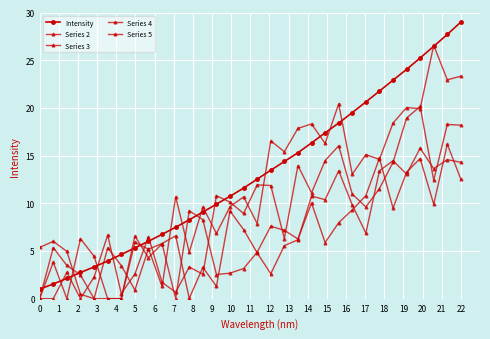

Does the chart display data point markers on the line(s)?

Yes